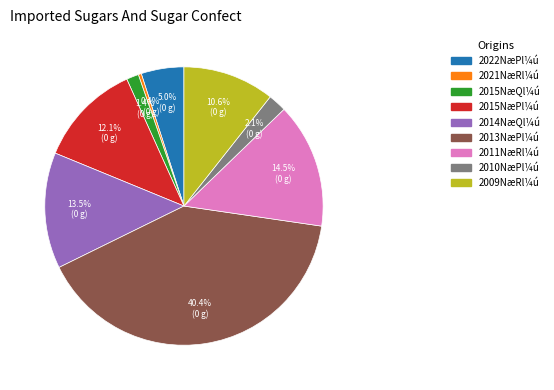

Does any single category account for the majority?

No